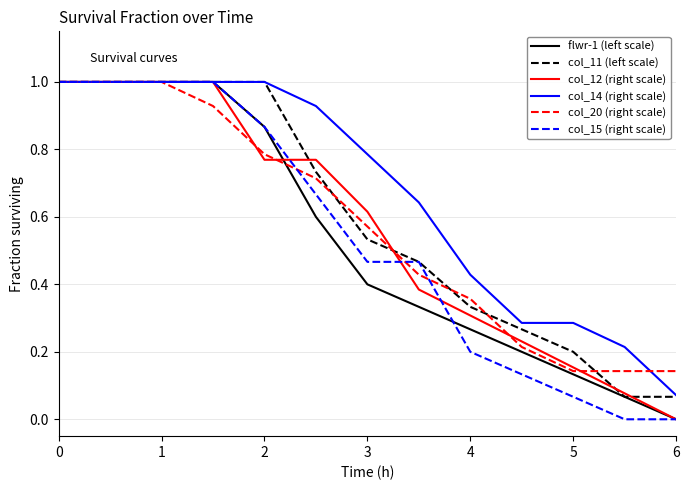

Which series has the largest total across all categories?

col_14 (right scale)